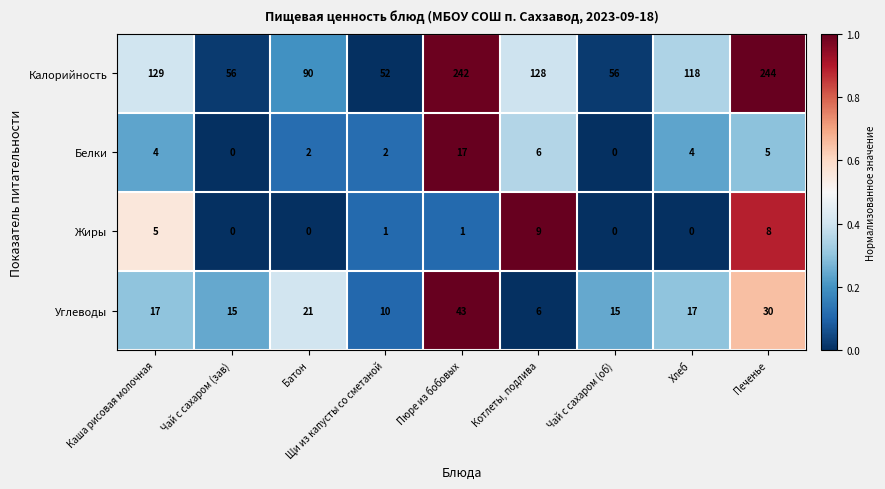

Which series changed the most between Каша рисовая молочная and Печенье?

Калорийность